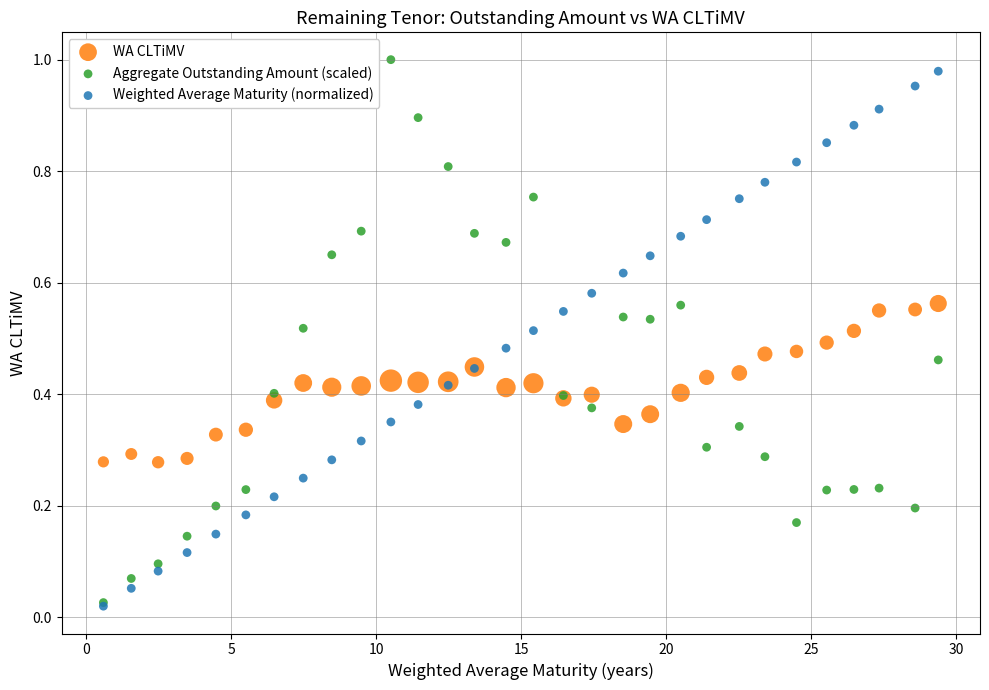

Which series has the largest Y range (max minus min)?

Aggregate Outstanding Amount (scaled)